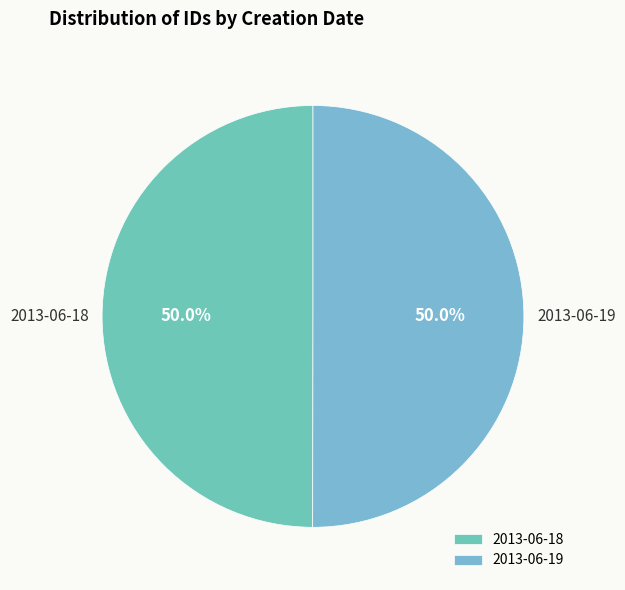

Approximately how many times larger is the value at 2013-06-19 compared to 2013-06-18?

1.0